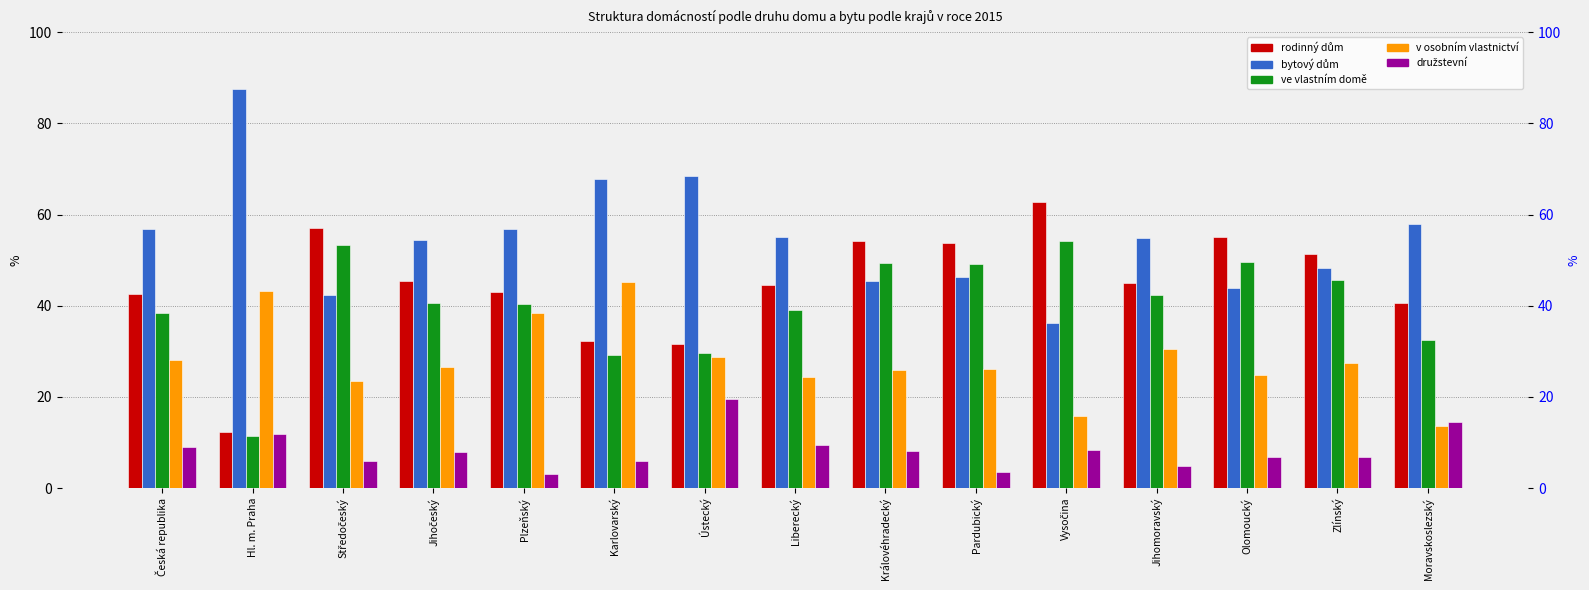

At which label does bytový dům reach its peak?

Hl. m. Praha